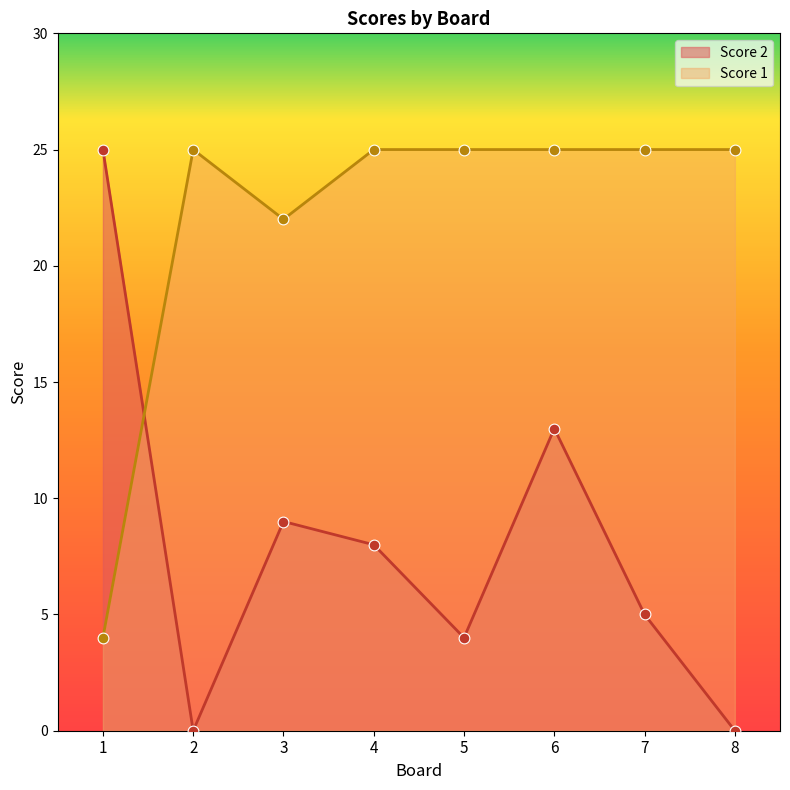

Which series has the widest spread of Y values?

Score 2